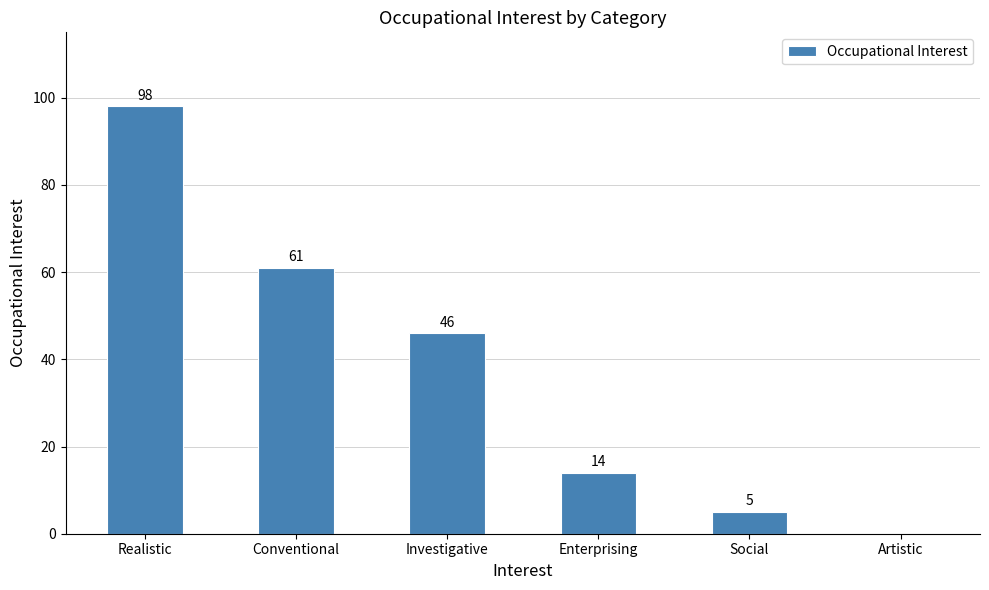

The chart shows a value of 64 at Investigative. True or false?

False